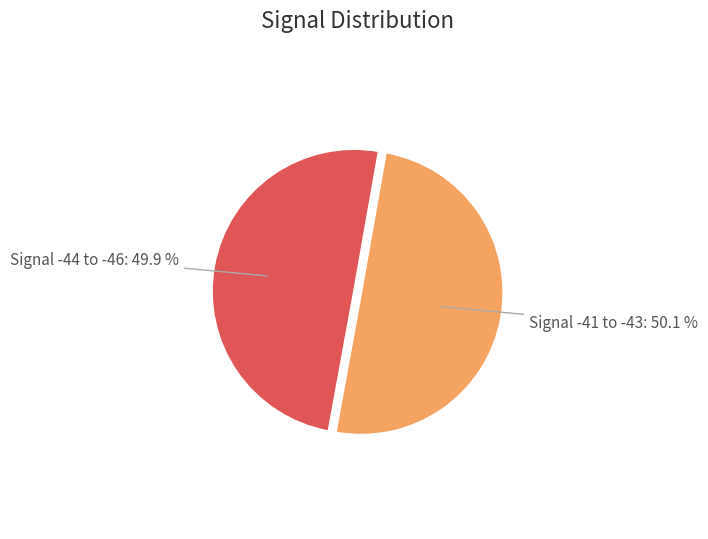

What is the ratio of the value at Signal -41 to -43 to the value at Signal -44 to -46?

1.0